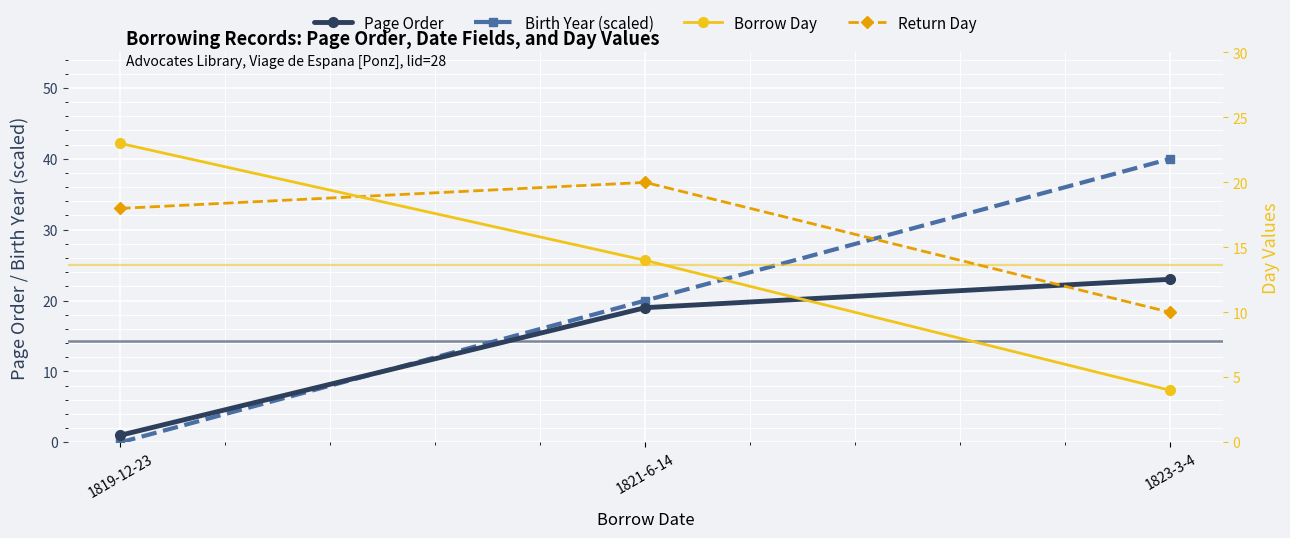

At which label is Borrow Day closest to 13?

1821-6-14